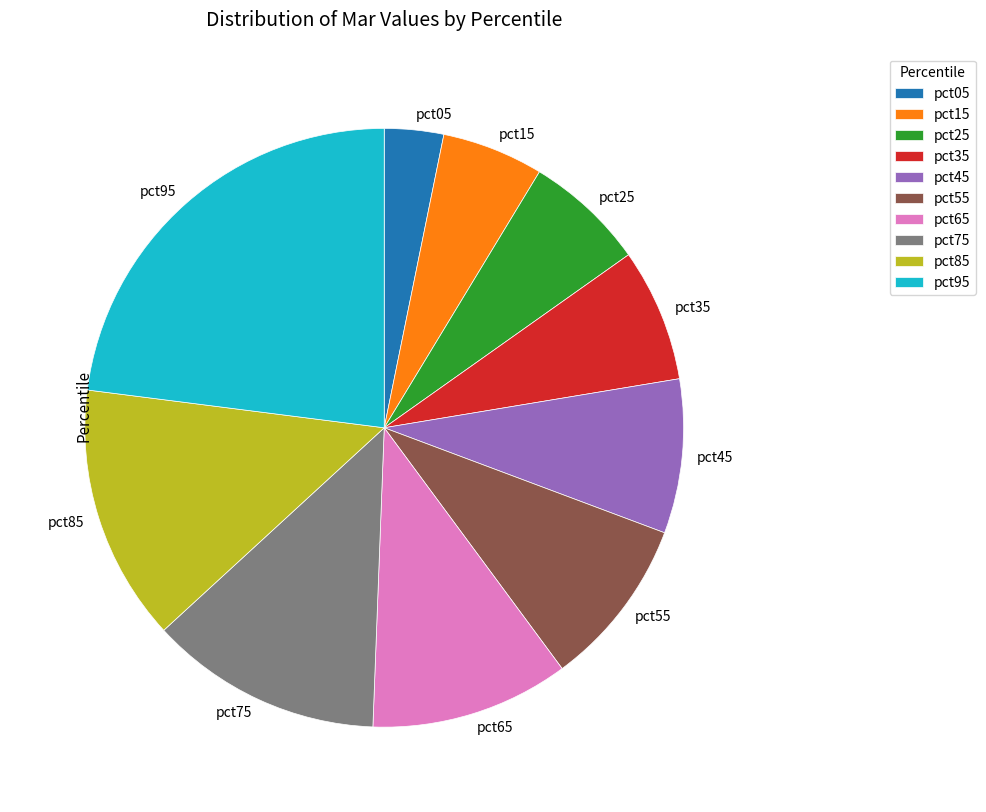

Which category has the smallest portion of the pie?

pct05